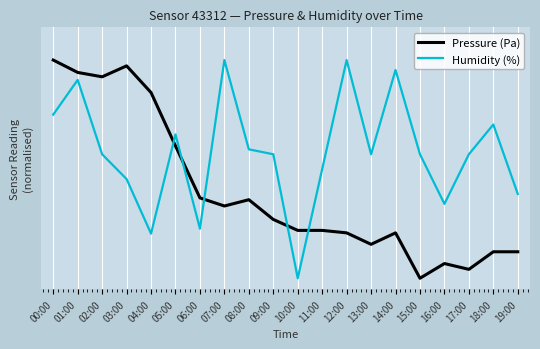

What is the difference between the highest and lowest values at 14:00?

0.7